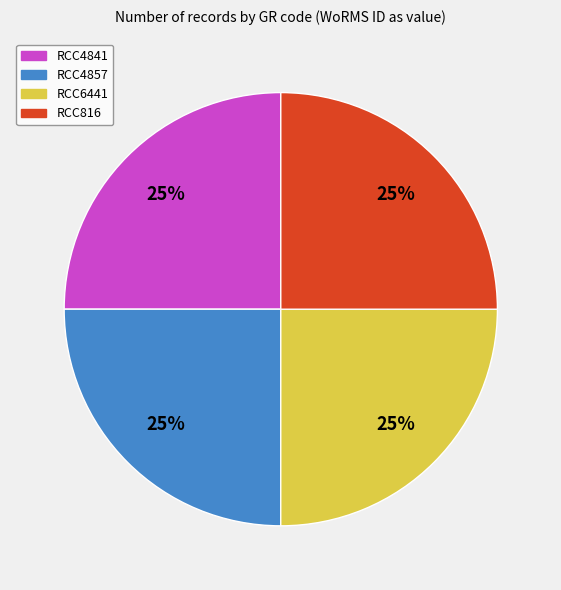

What is the ratio of the value at RCC6441 to the value at RCC4841?

1.0